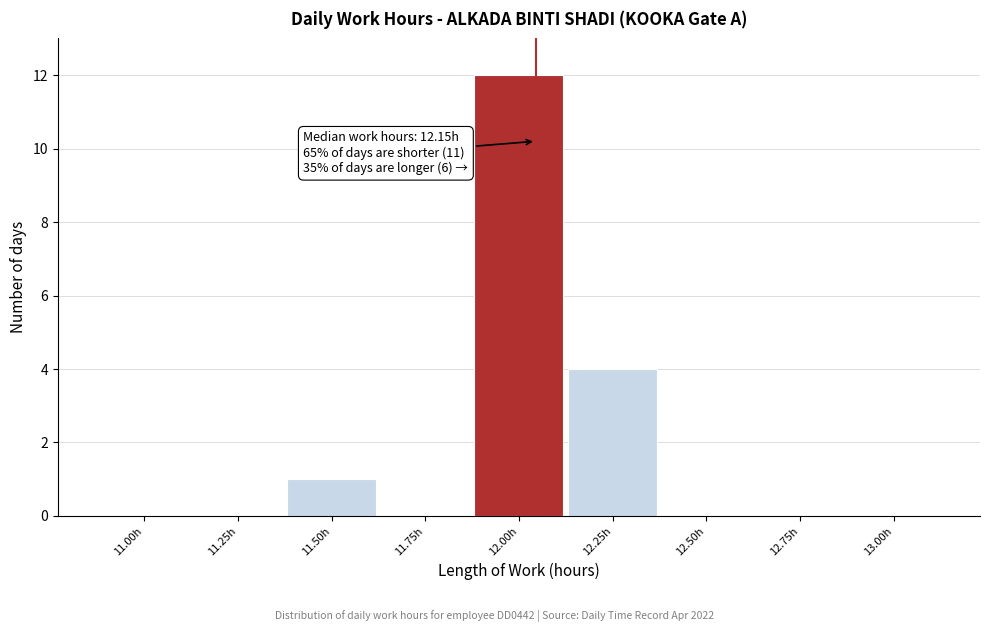

Reading right to left, list all the values displayed in this chart.

13.00h=0	12.75h=0	12.50h=0	12.25h=4	12.00h=12	11.75h=0	11.50h=1	11.25h=0	11.00h=0